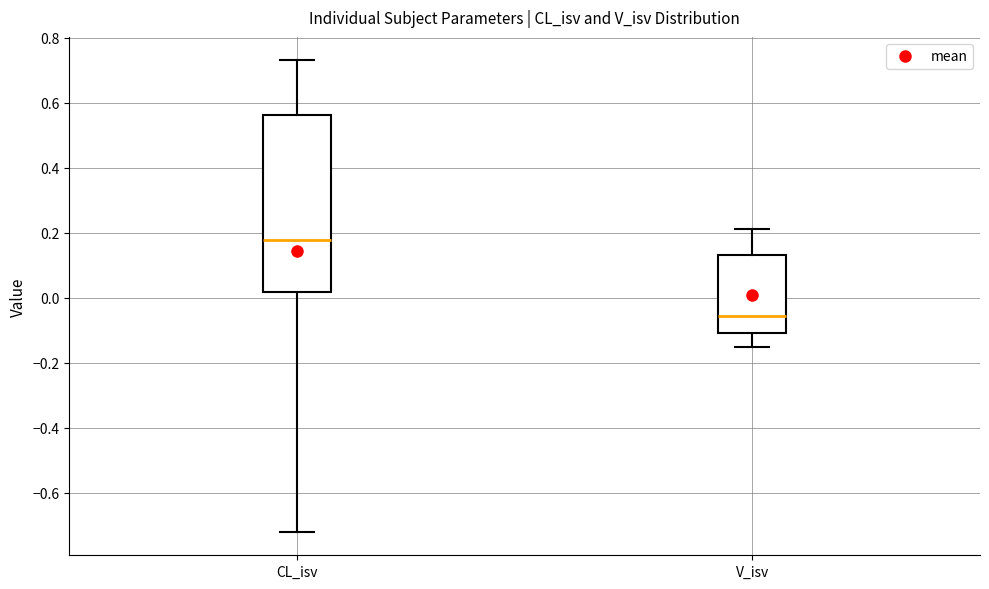

Comparing the boxes themselves (not the whiskers), which one is the tallest?

CL_isv